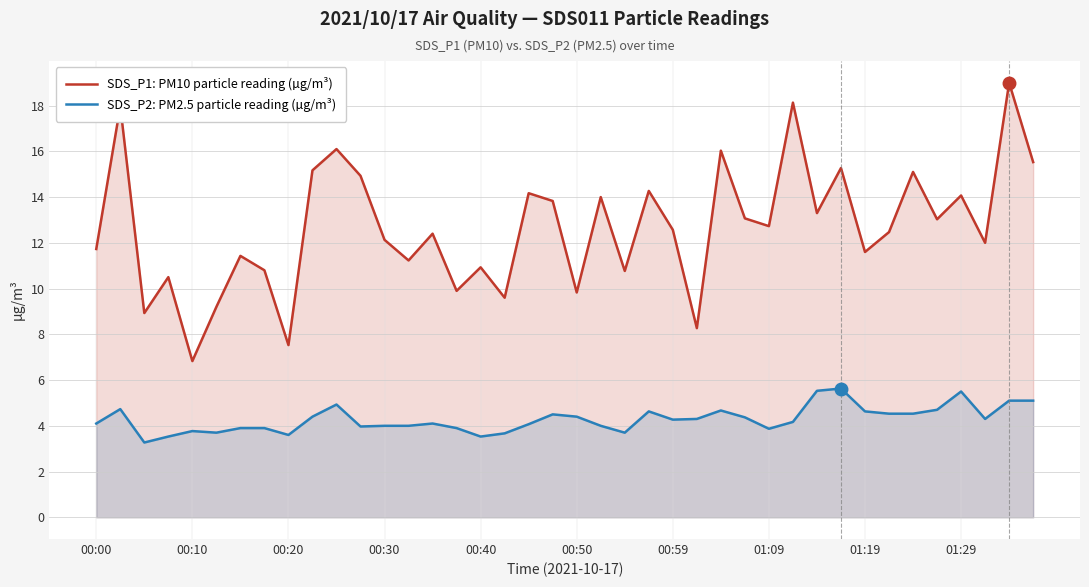

What position from the right is 34?

6